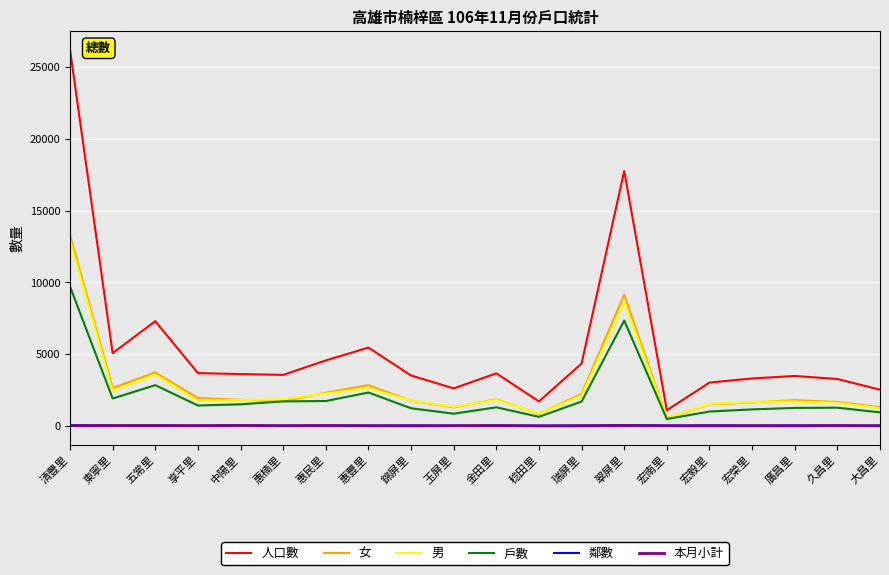

True or false: 戶數 has more than 0 points higher than both neighbors.

True